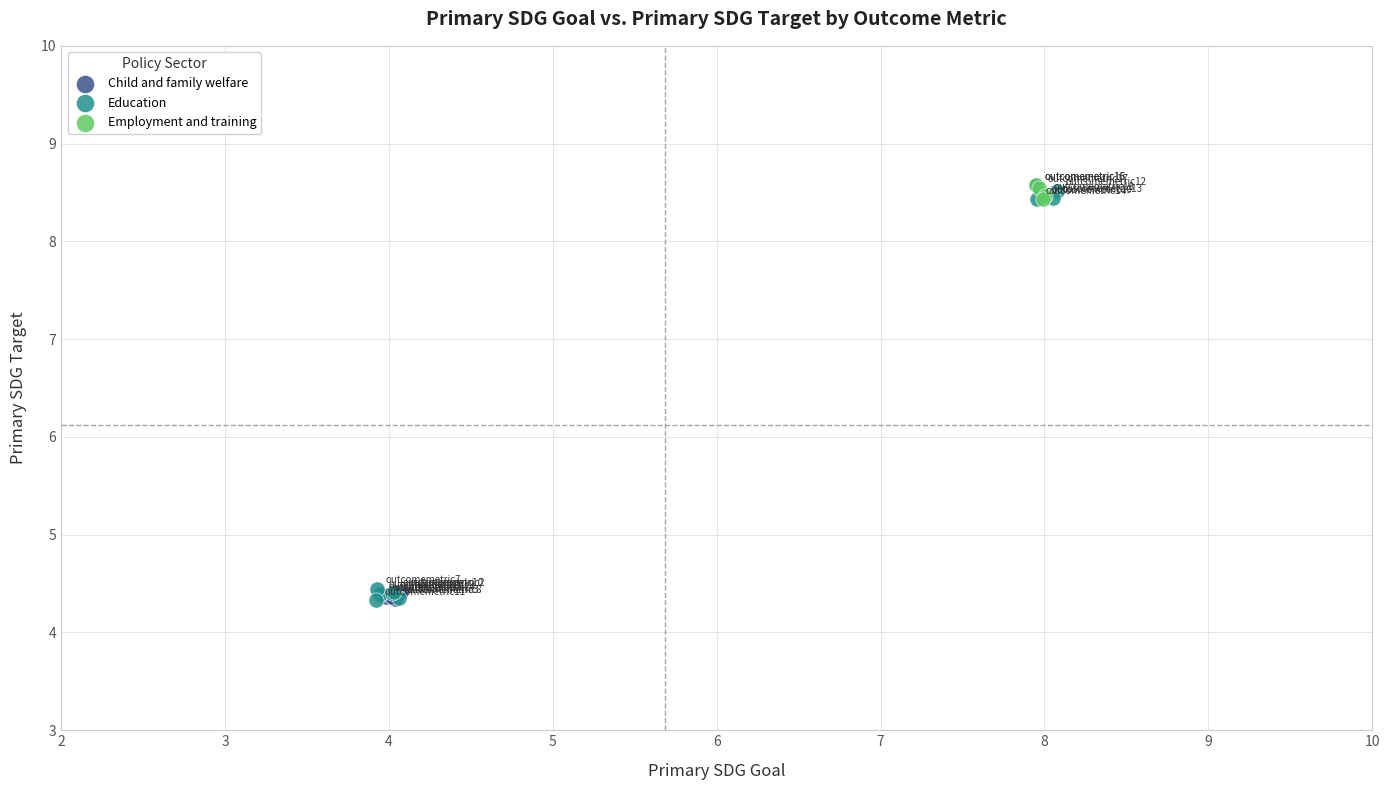

What are all the series names shown in the legend?

Child and family welfare, Education, Employment and training